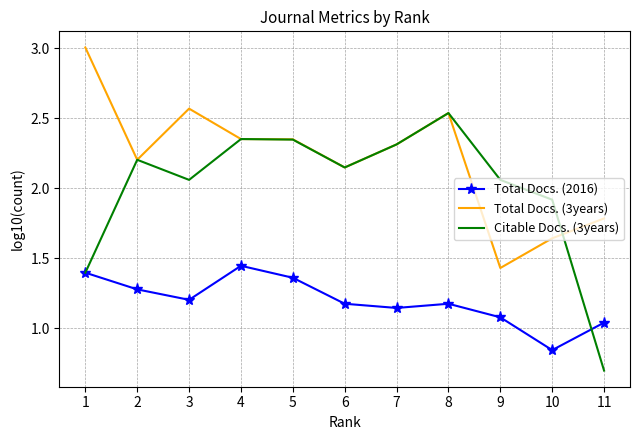

True or false: Total Docs. (2016) has a value of 0.3 at 11.

False